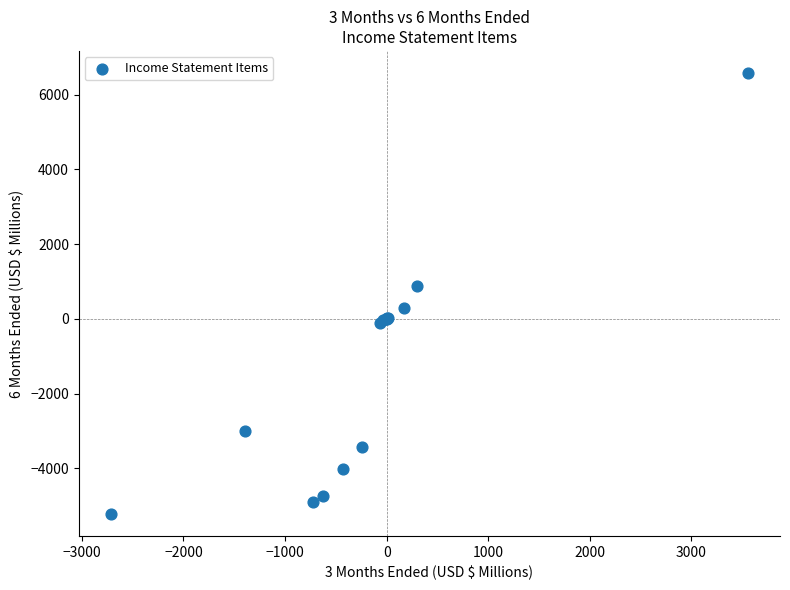

What Y value in the scatter plot is closest to 678?

874